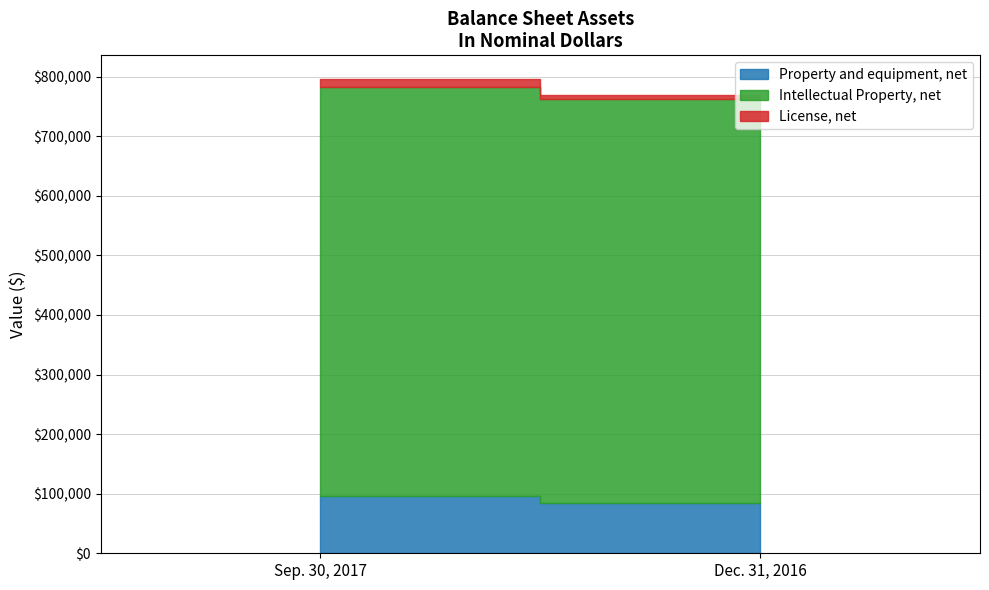

True or false: Dec. 31, 2016 has a value of 119418 at Property and equipment, net.

False